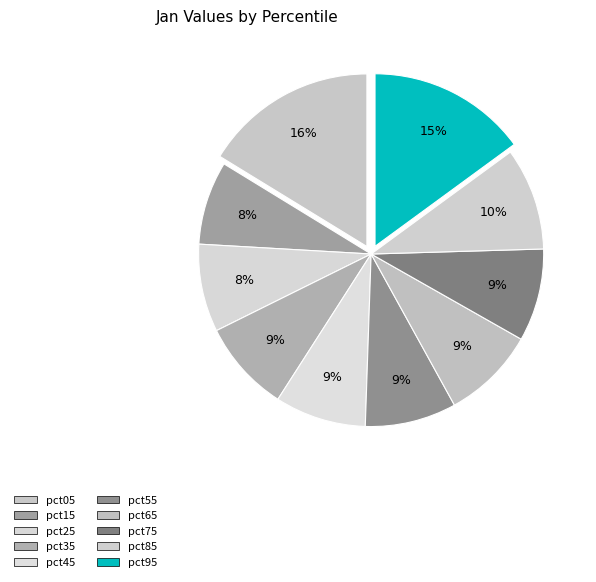

How much of the chart is everything except pct05?

83.7%